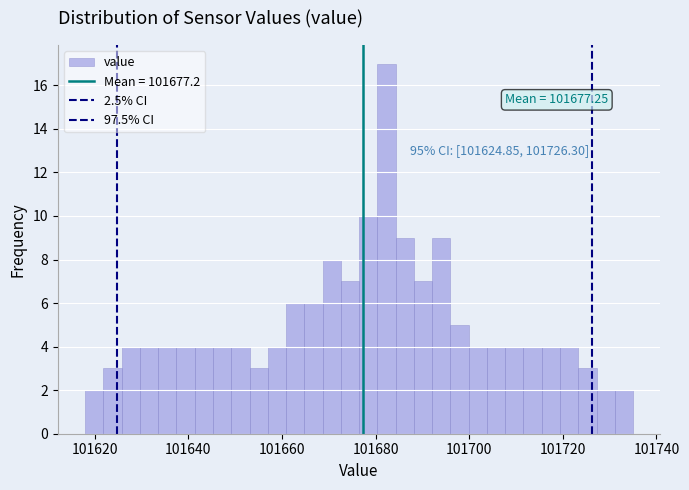

Read against the x-axis, roughly where is the centre of the tallest bar?

101682